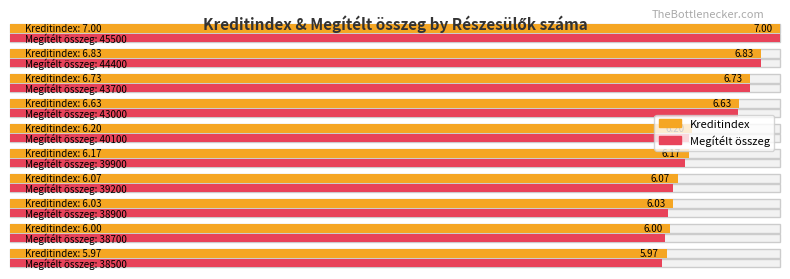

What is the difference between the Megítélt összeg values at 1 and 2?

500.0